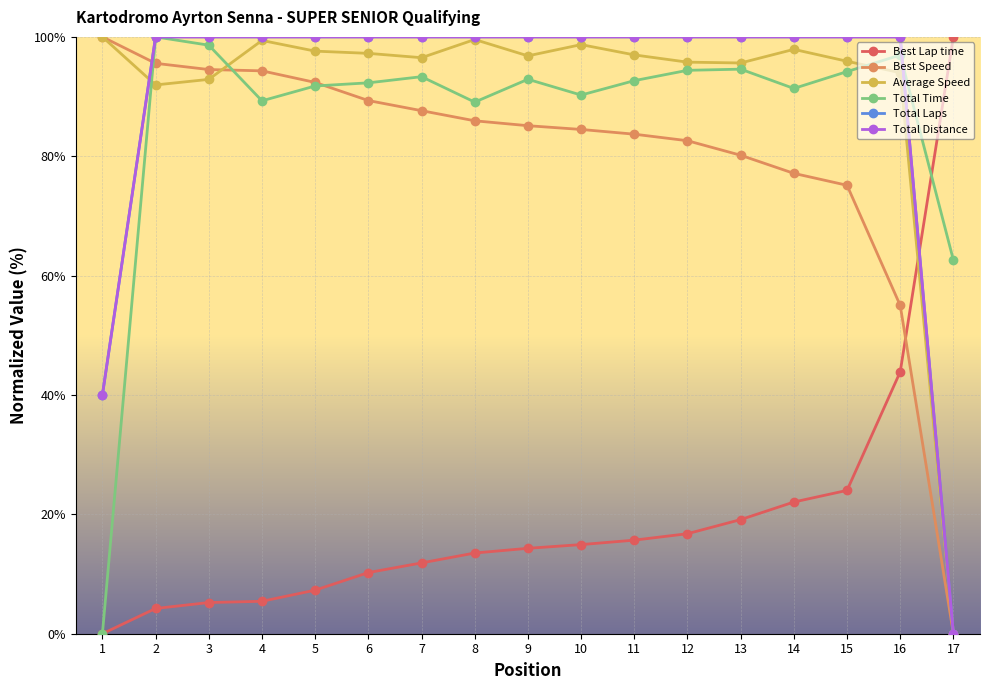

Is this an area chart (filled region under the line)?

No